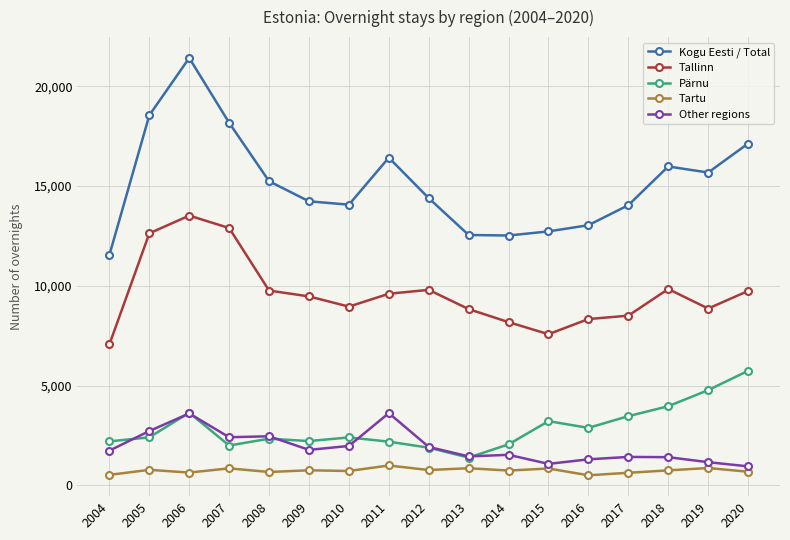

What is the spread (max minus min) of values at 2018?

15225